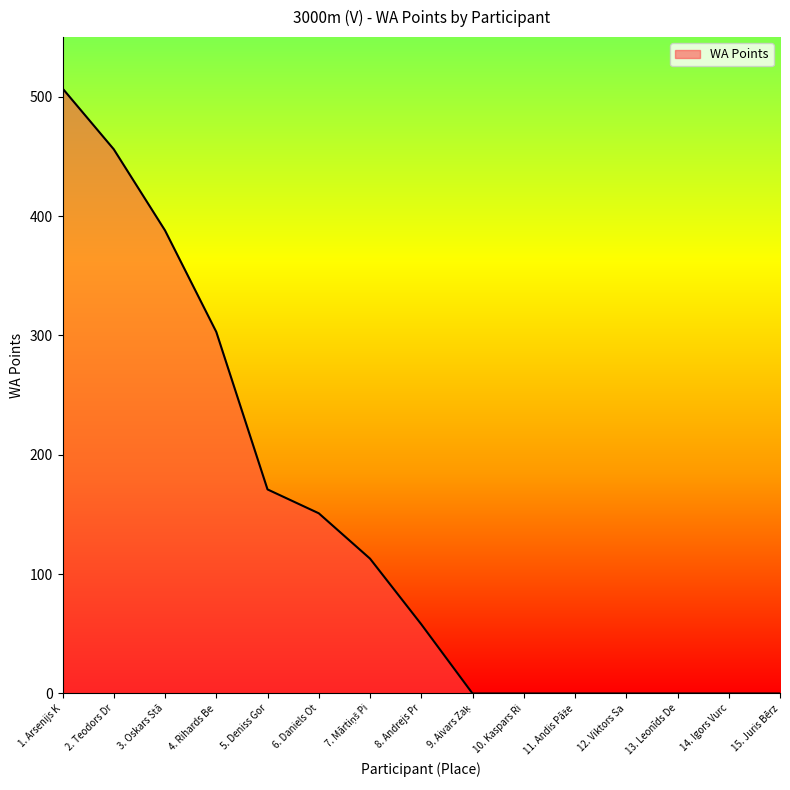

Which label corresponds to the largest value in the chart?

1. Arsenijs K